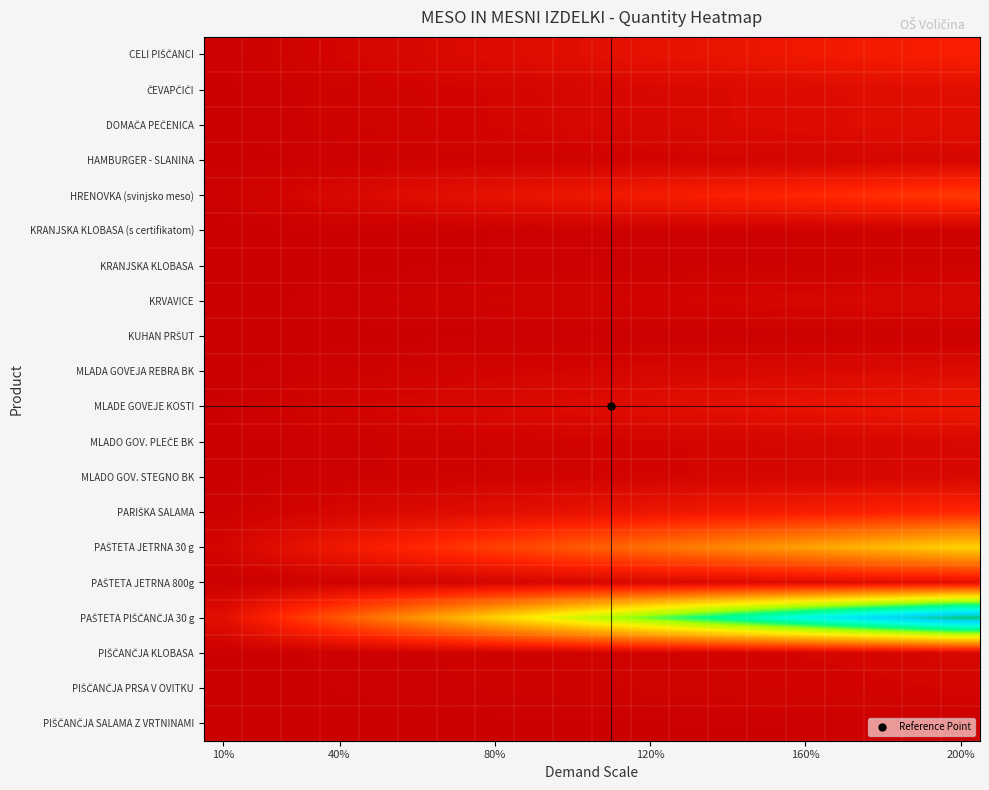

Which series has the largest total across all categories?

PAŠTETA PIŠČANČJA 30 g